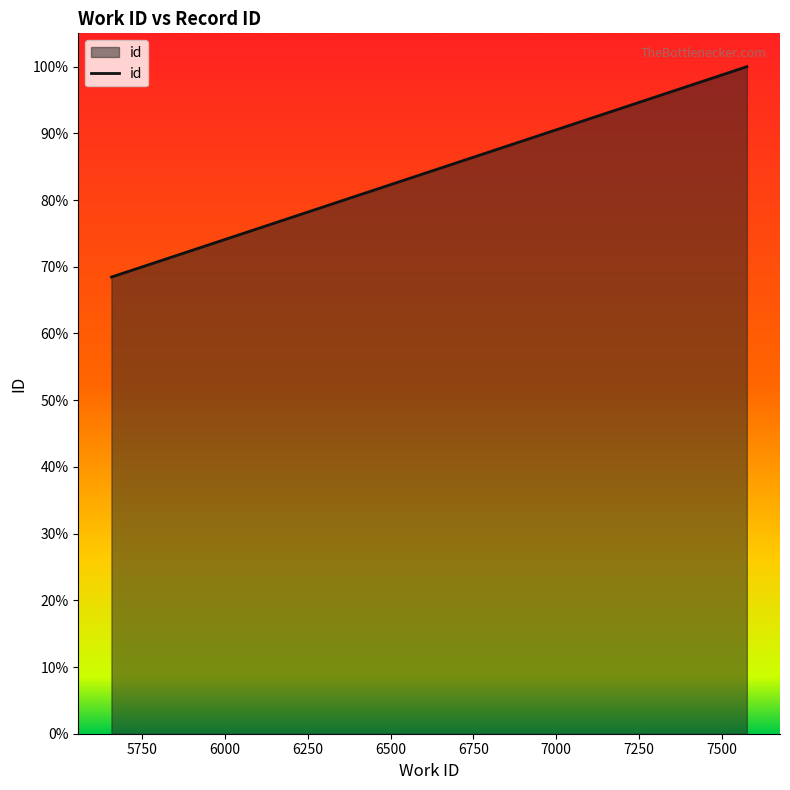

What is the difference between the maximum and minimum values?

31.5